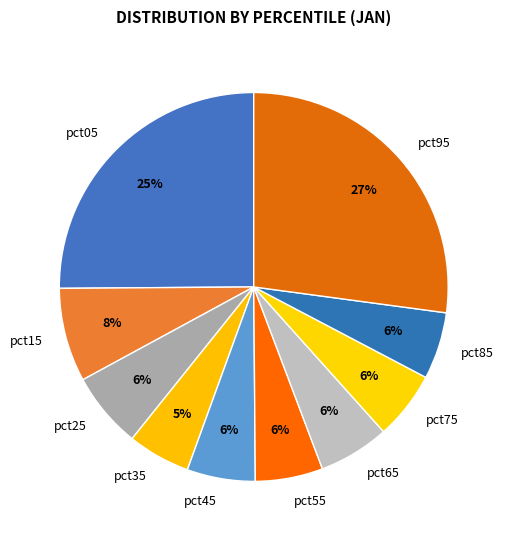

How many segments does this pie chart have?

10